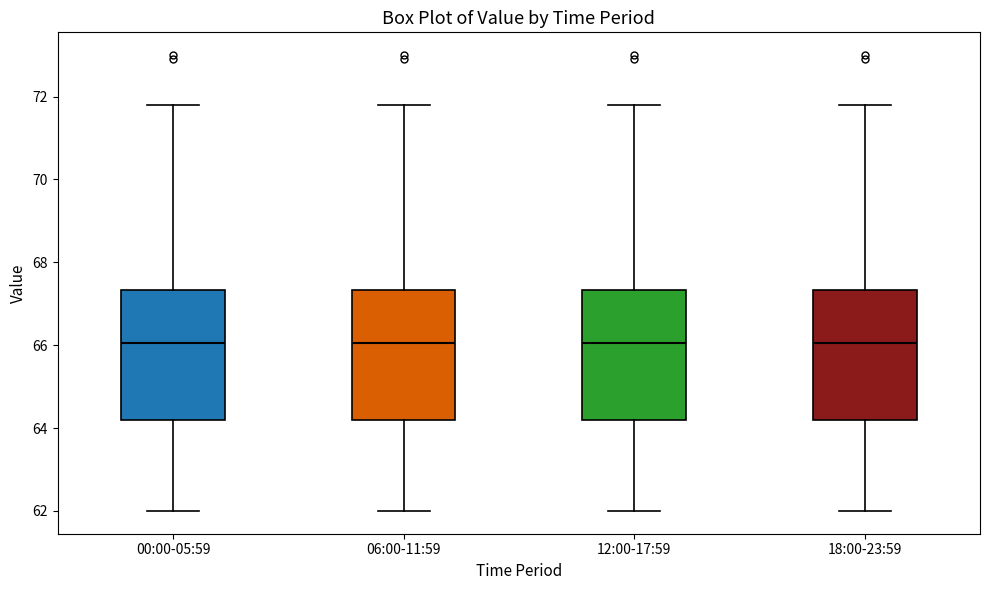

Where is the lower edge of the box for 12:00-17:59 on the y-axis? The values are not printed on the chart, so give them approximately, as read against the axis.

64.2